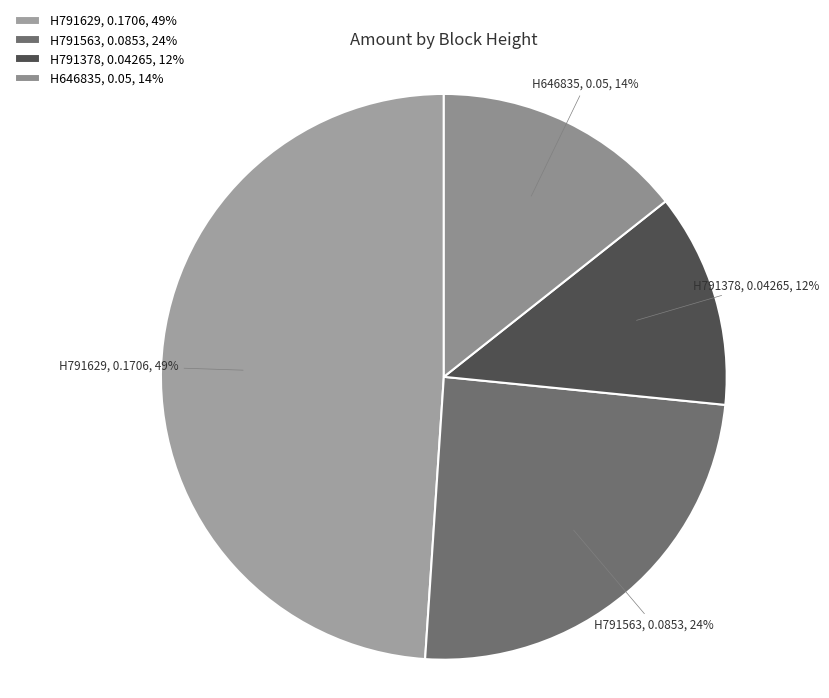

Which category has the biggest portion of the pie?

H791629, 0.1706, 49%